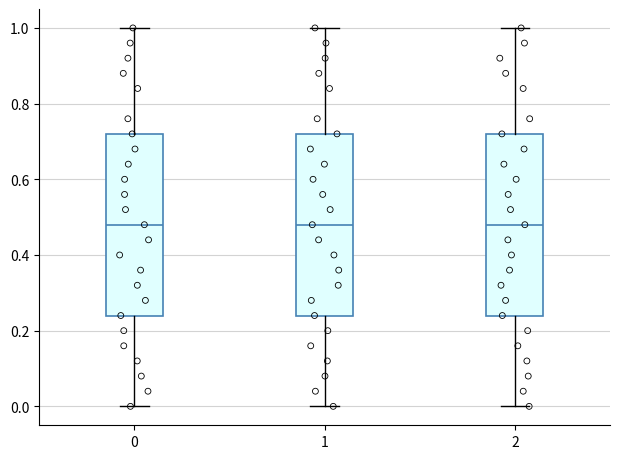

Reading left to right, transcribe this box plot: for each box, give where its median line is, the range the box spans, and where its two whiskers end, as read against the y-axis. The values are not printed on the chart, so give them approximately, as read against the axis.

0: median 0.48, box 0.24 to 0.72, whiskers 0.00 to 1.00
1: median 0.48, box 0.24 to 0.72, whiskers 0.00 to 1.00
2: median 0.48, box 0.24 to 0.72, whiskers 0.00 to 1.00